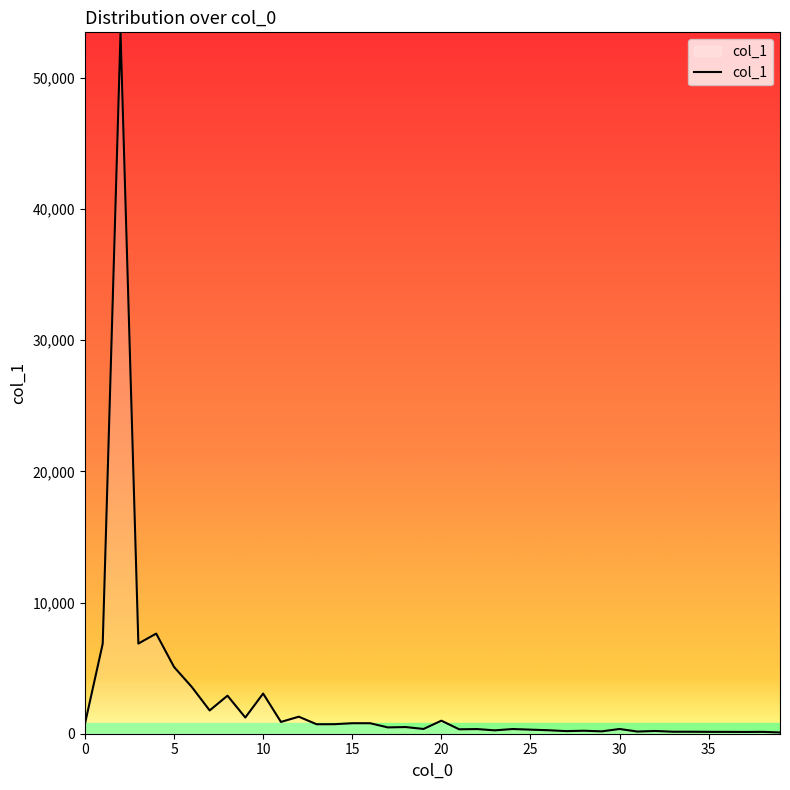

What is the difference between the maximum and minimum values?

53364